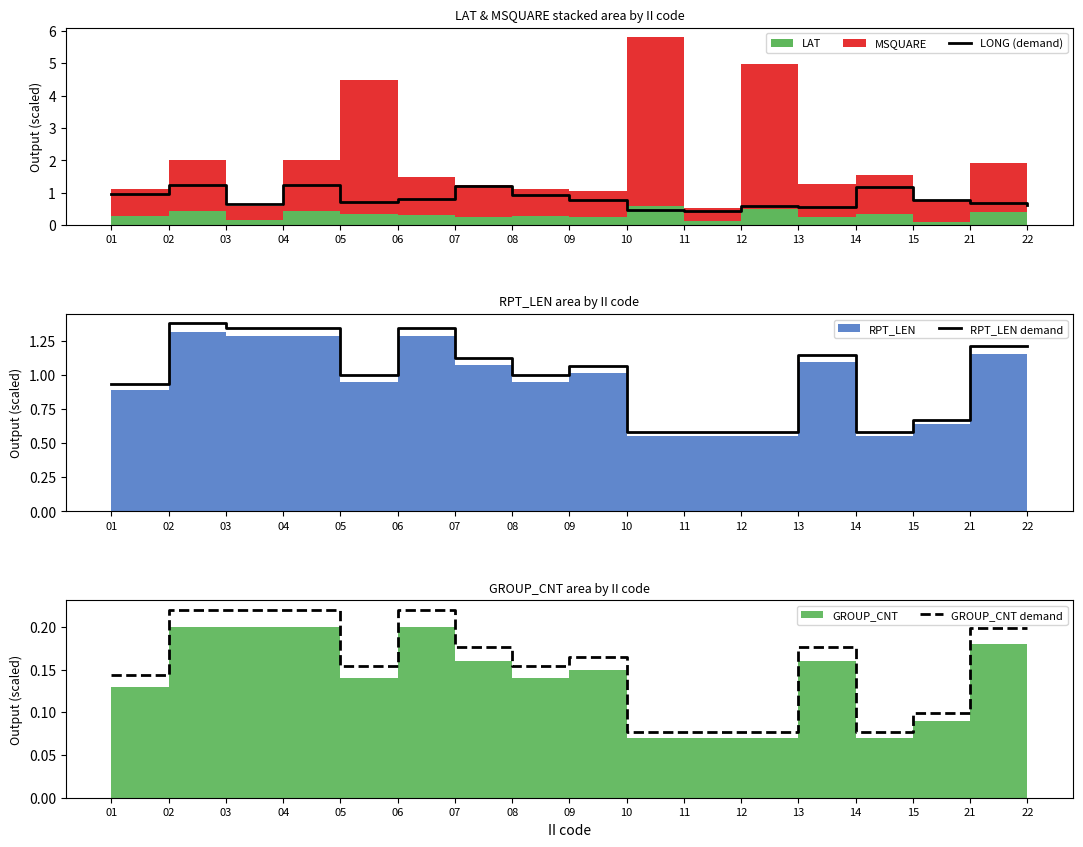

Reading right to left, transcribe all the data shown in this chart.

LONG (demand): 22=0.6	21=0.7	15=0.8	14=1.2	13=0.5	12=0.6	11=0.4	10=0.5	09=0.8	08=0.9	07=1.2	06=0.8	05=0.7	04=1.2	03=0.6	02=1.2	01=0.9
RPT_LEN demand: 22=1.2	21=1.2	15=0.7	14=0.6	13=1.1	12=0.6	11=0.6	10=0.6	09=1.1	08=1.0	07=1.1	06=1.3	05=1.0	04=1.3	03=1.3	02=1.4	01=0.9
GROUP_CNT demand: 22=0.2	21=0.2	15=0.1	14=0.1	13=0.2	12=0.1	11=0.1	10=0.1	09=0.2	08=0.2	07=0.2	06=0.2	05=0.2	04=0.2	03=0.2	02=0.2	01=0.1